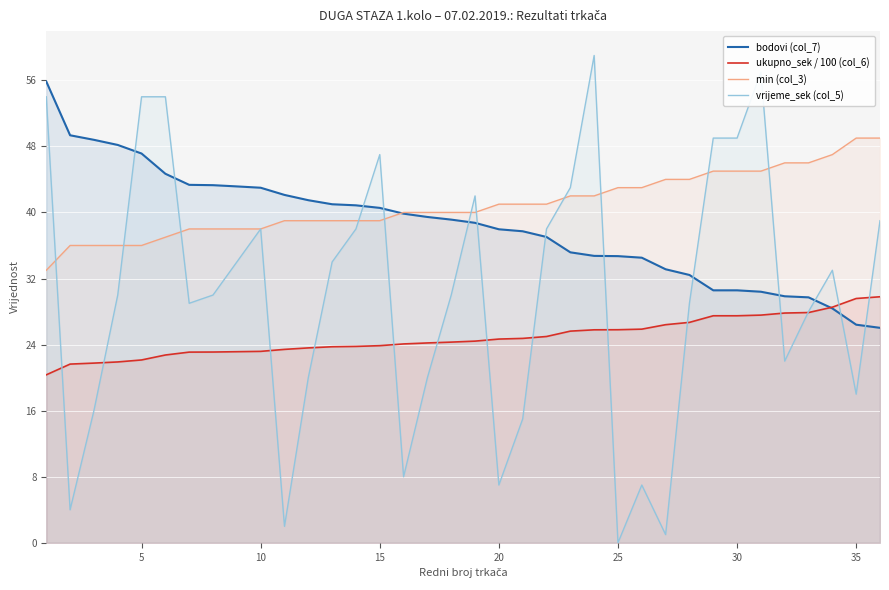

Which series ends up on top after the final intersection of vrijeme_sek (col_5) and bodovi (col_7)?

vrijeme_sek (col_5)